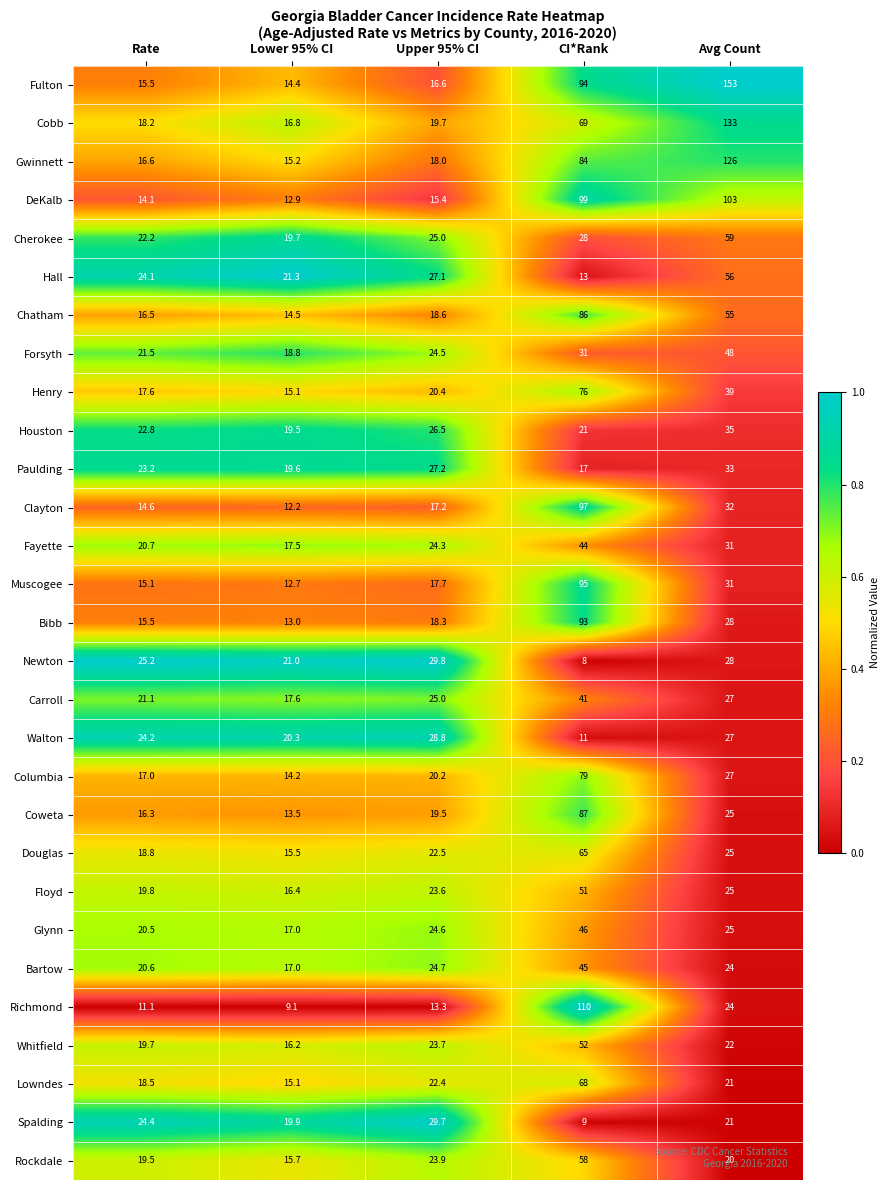

Count the number of categories in the chart.

5